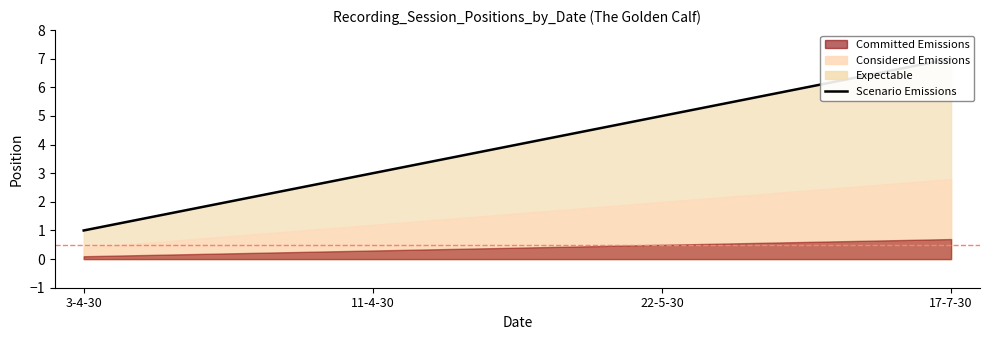

Rank the categories by value from highest to lowest.

17-7-30, 22-5-30, 11-4-30, 3-4-30